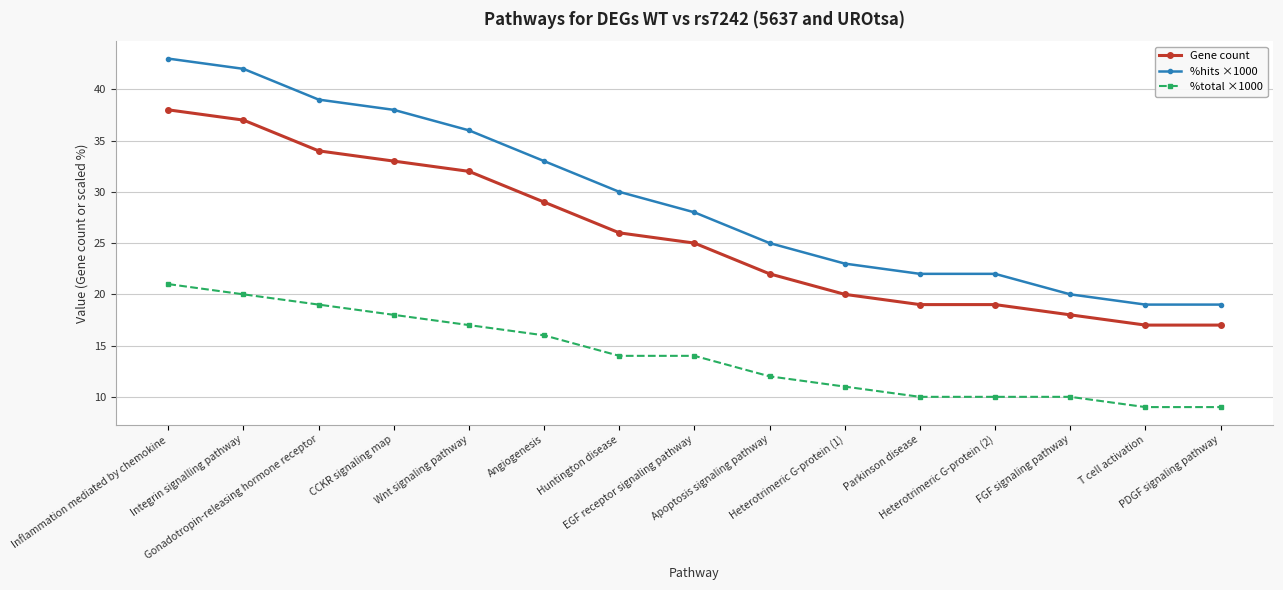

How many categories are shown in the chart?

15